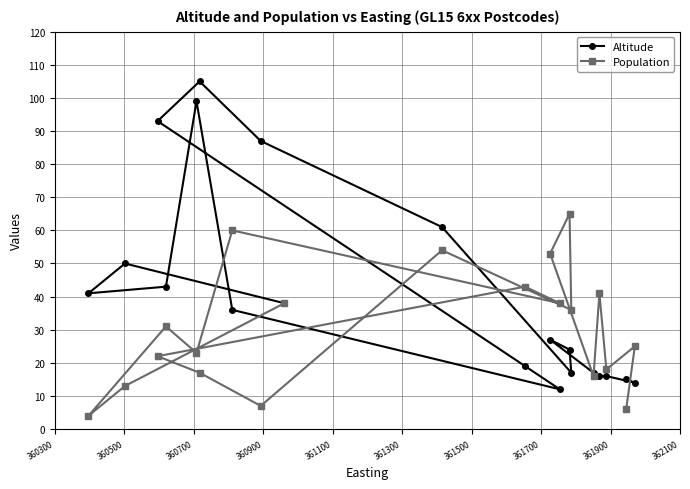

Which series has the largest range (max minus min)?

Altitude